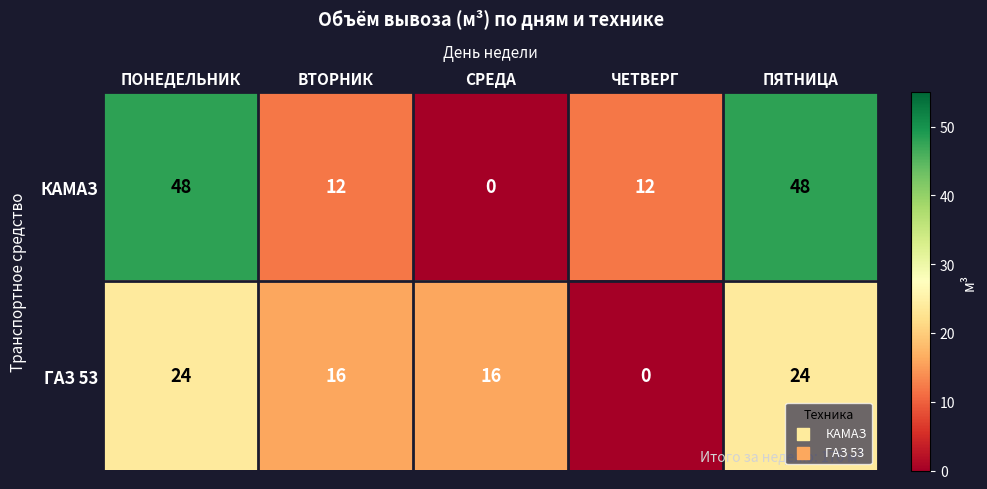

At ПЯТНИЦА, list the series in order from smallest to largest.

ГАЗ 53, КАМАЗ